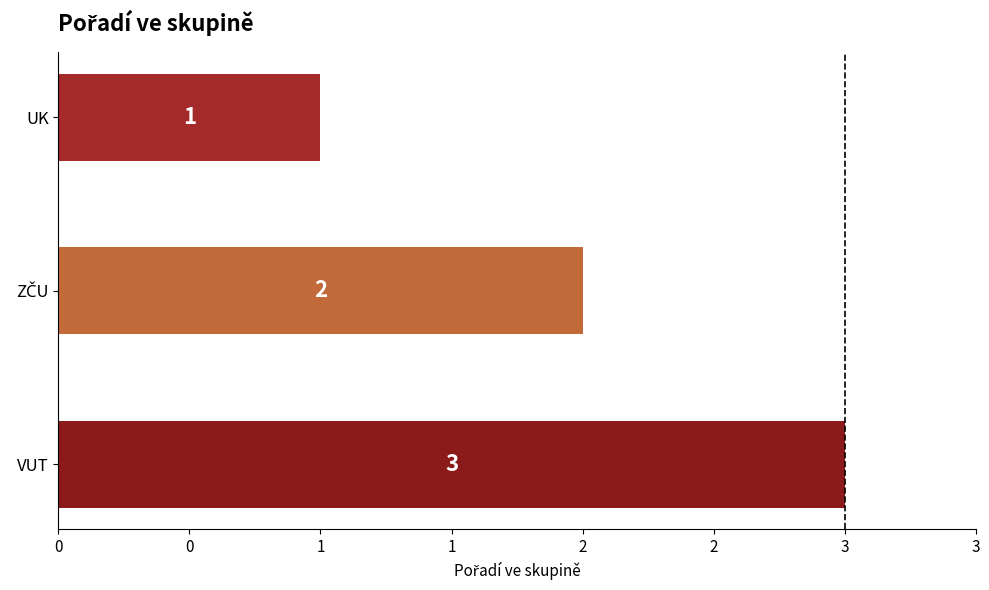

What is the greatest value displayed?

3